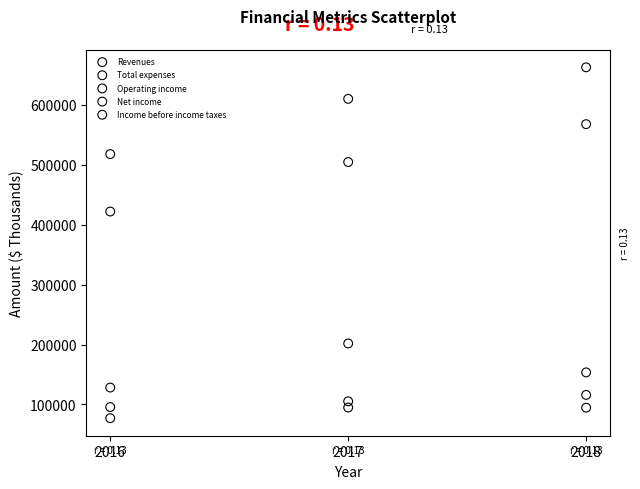

Which series has the largest Y range (max minus min)?

Total expenses